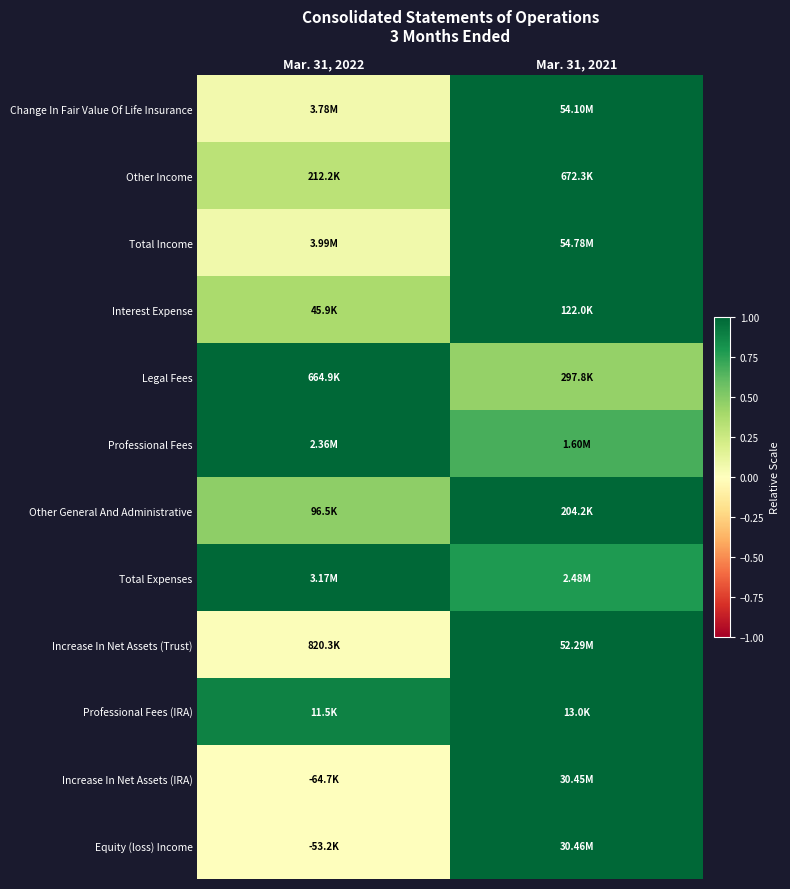

What is the greatest value displayed?

1.0